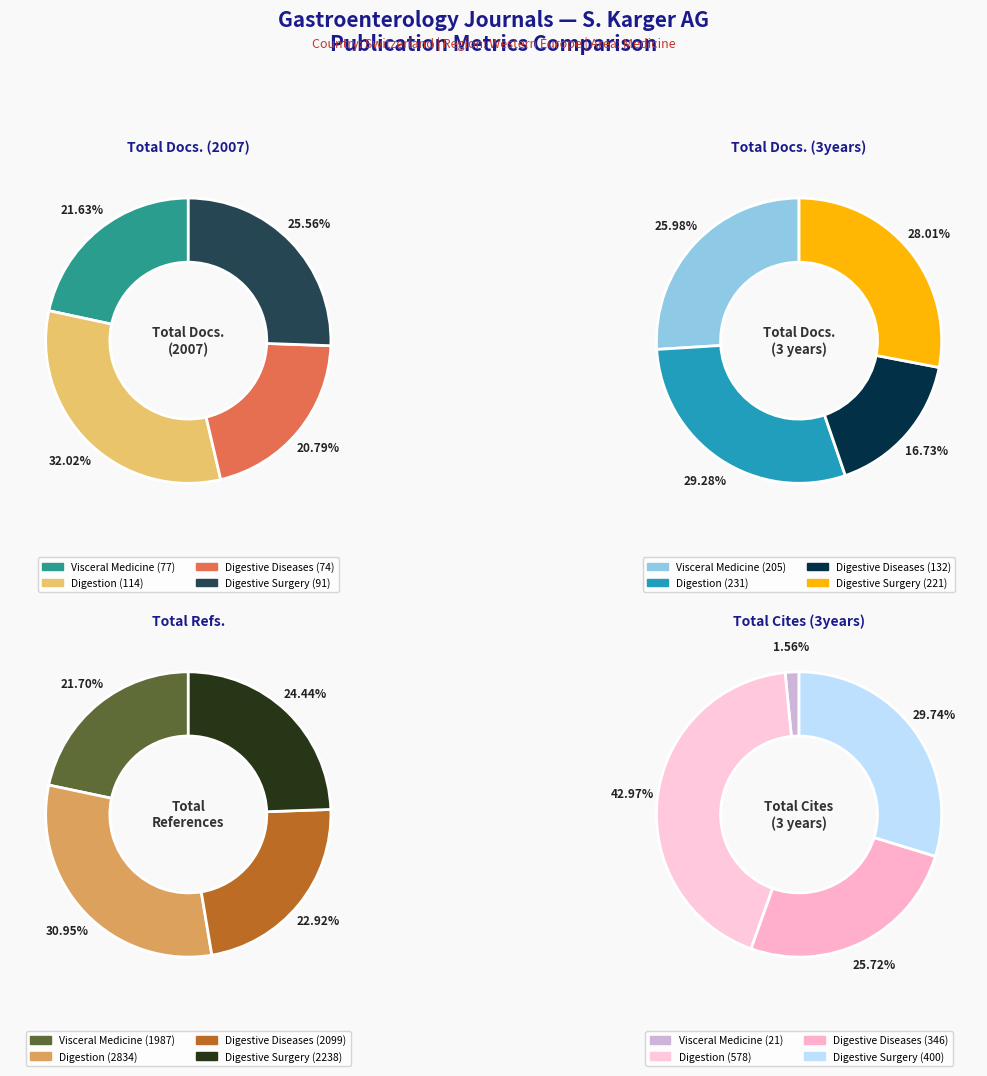

Count the number of slices in the pie.

4